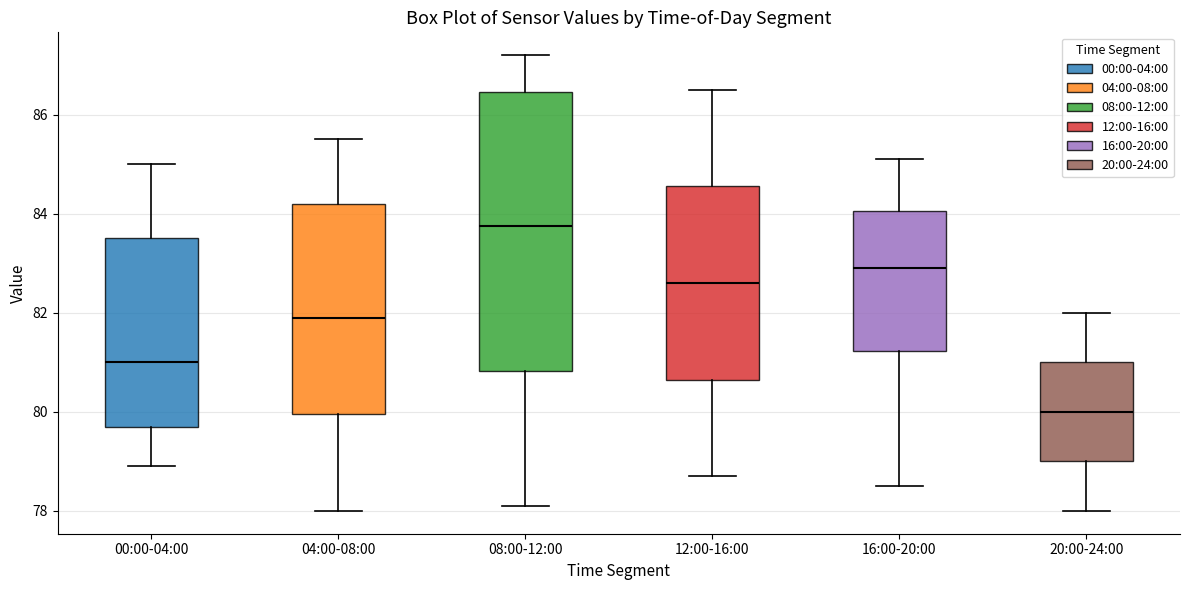

Where does the median line of the box for 20:00-24:00 sit on the y-axis? The values are not printed on the chart, so give them approximately, as read against the axis.

80.0